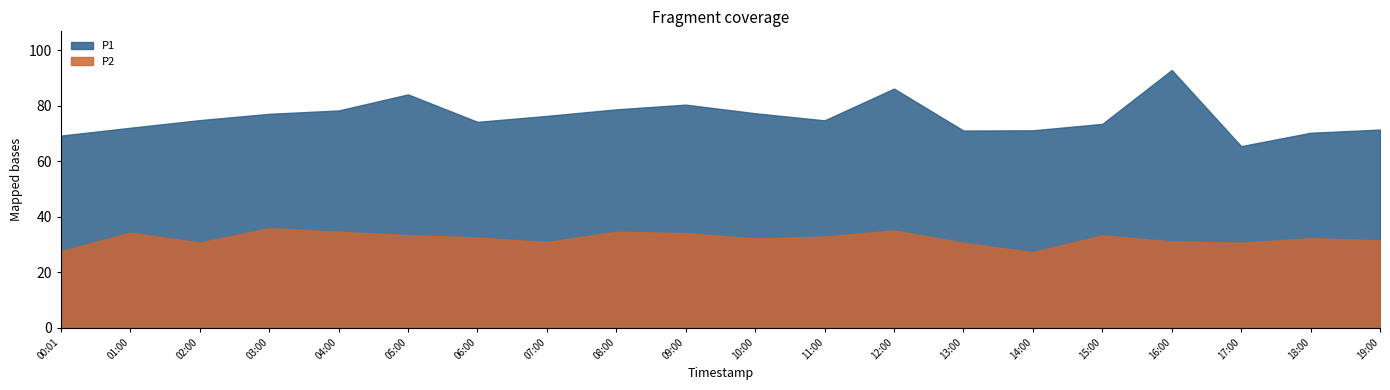

At which label does P1 reach its minimum?

17:00